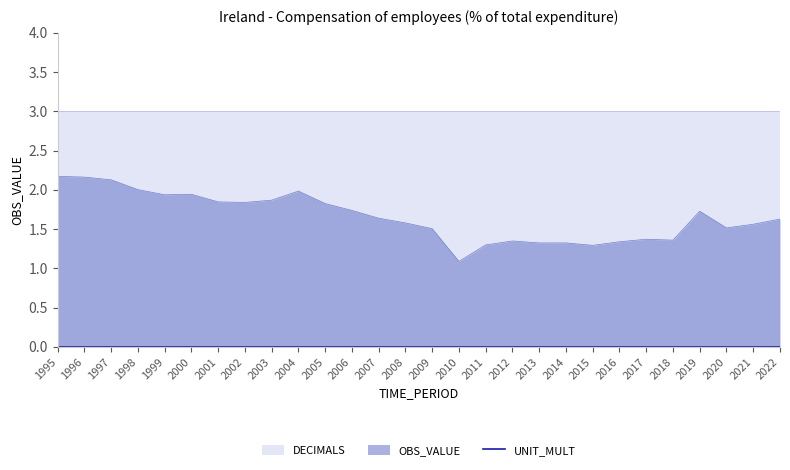

At which label is OBS_VALUE closest to 1?

2010